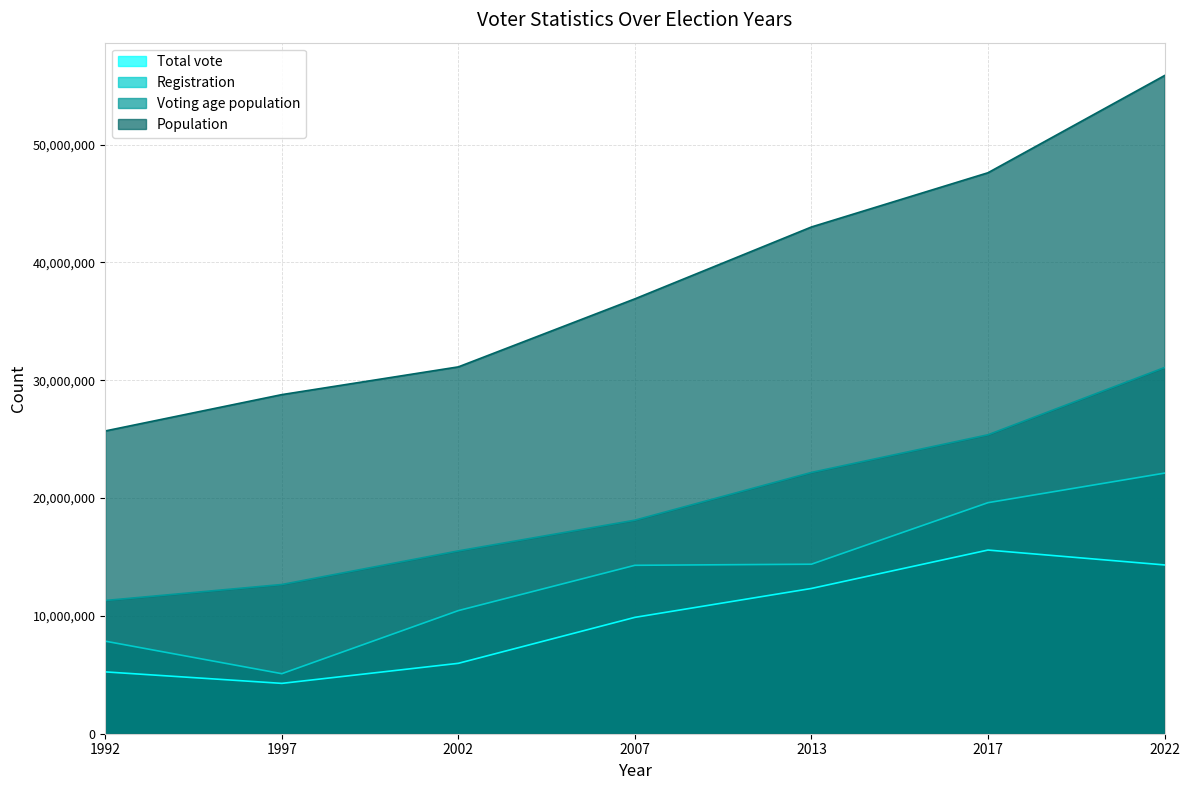

List the series in order of their peak value, lowest first.

Total vote, Registration, Voting age population, Population